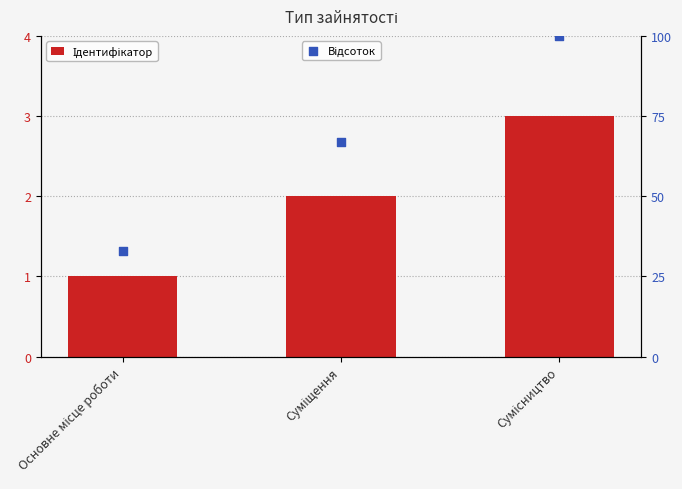

Which series reaches the maximum Y coordinate?

Відсоток